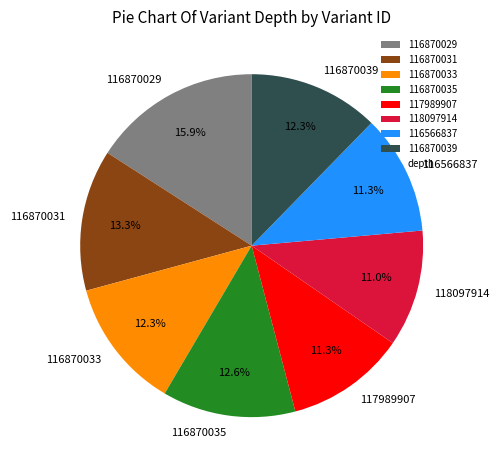

Does any single category account for the majority?

No